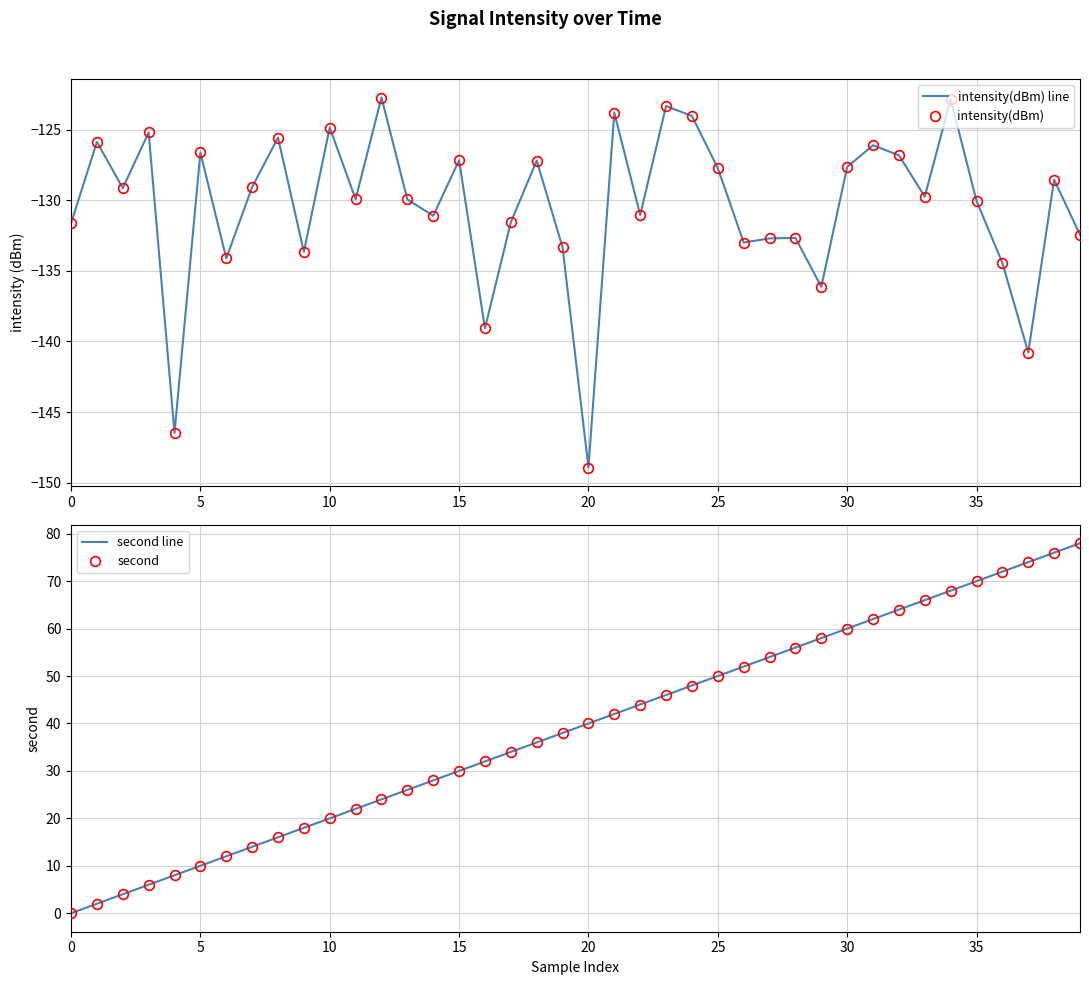

Which series has the largest total across all categories?

second line